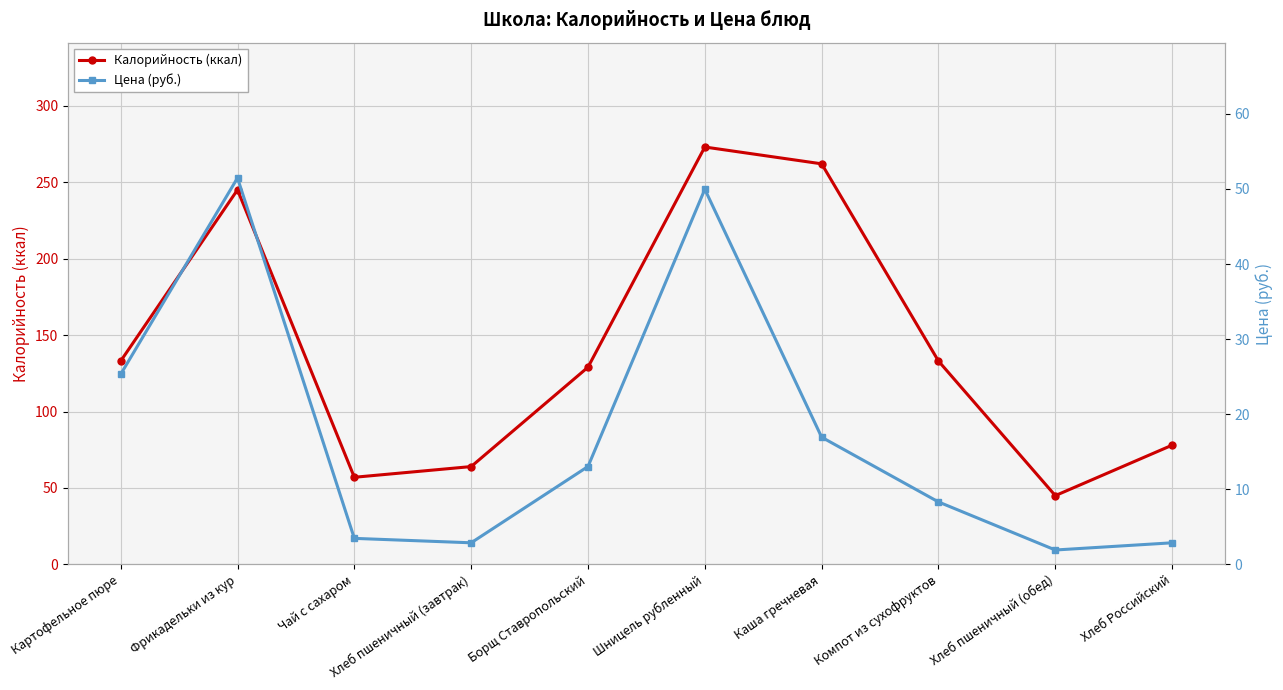

At Борщ Ставропольский, list the series in order from smallest to largest.

Цена (руб.), Калорийность (ккал)